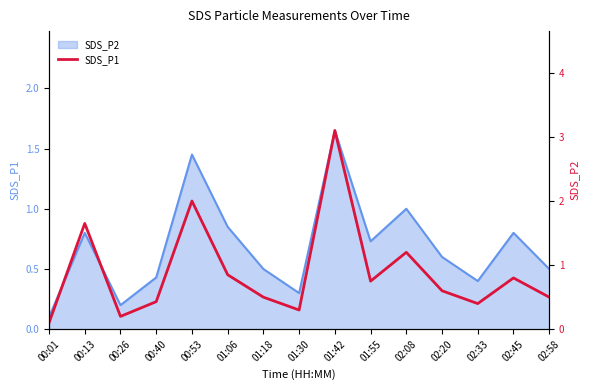

What is the label of the 6th point from the left?

01:06